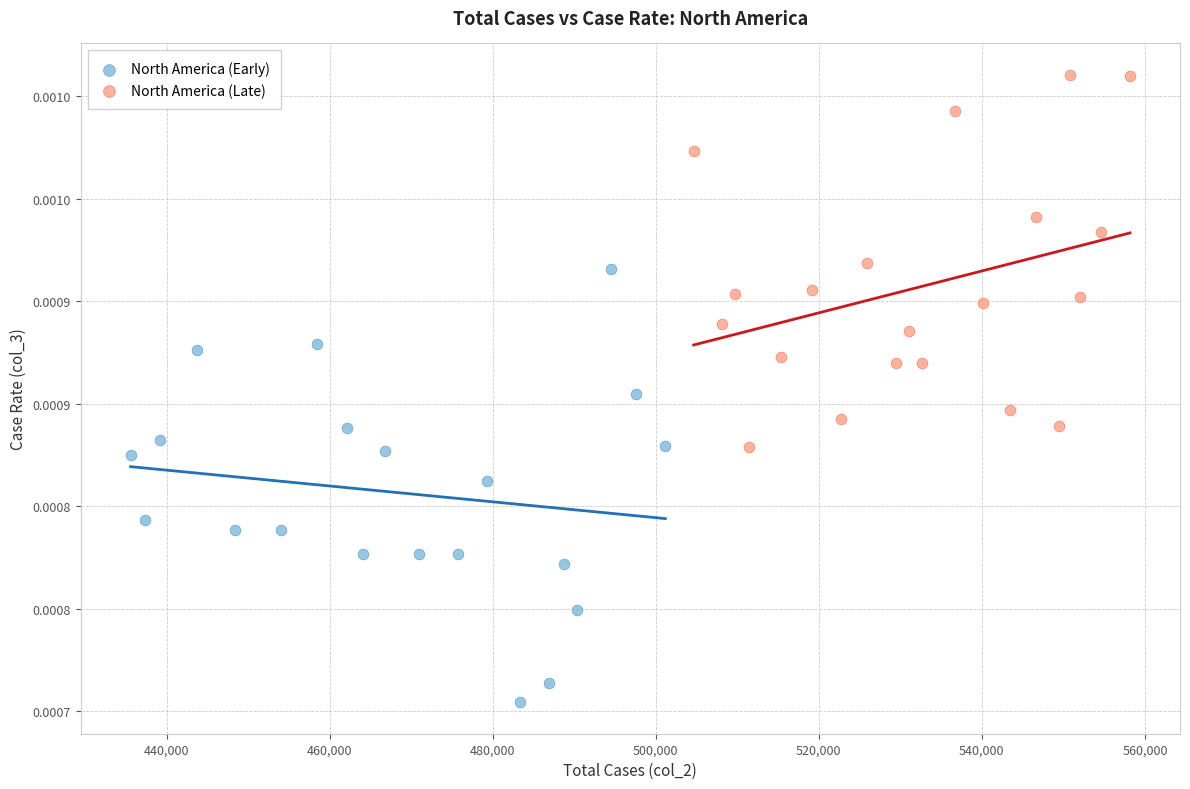

What are all the series names shown in the legend?

North America (Early), North America (Late)